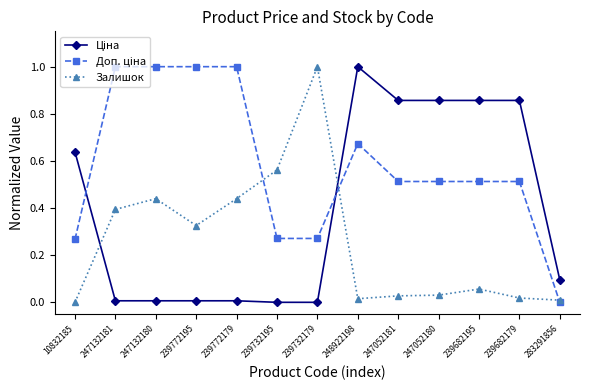

At which category is the sum across all series the highest?

248922198